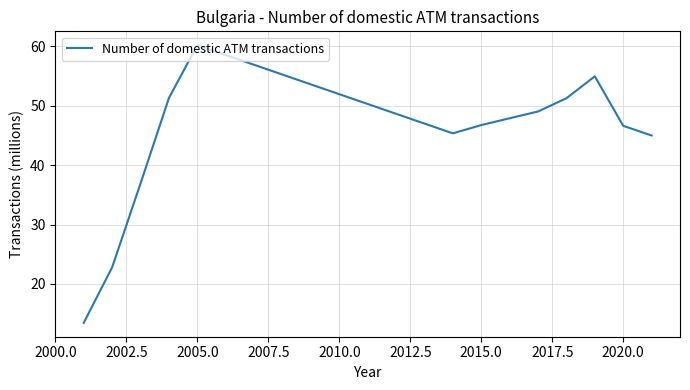

What is the minimum value shown in the chart?

13.5